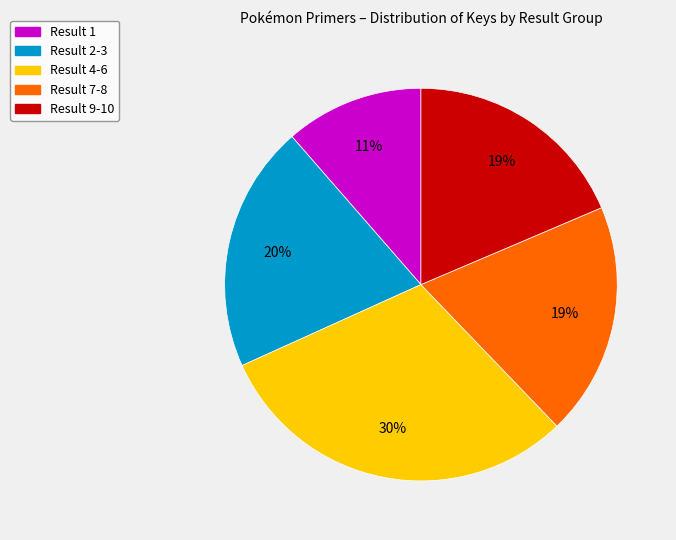

To the nearest percent, what is the difference between the largest and smallest slice percentages?

19%